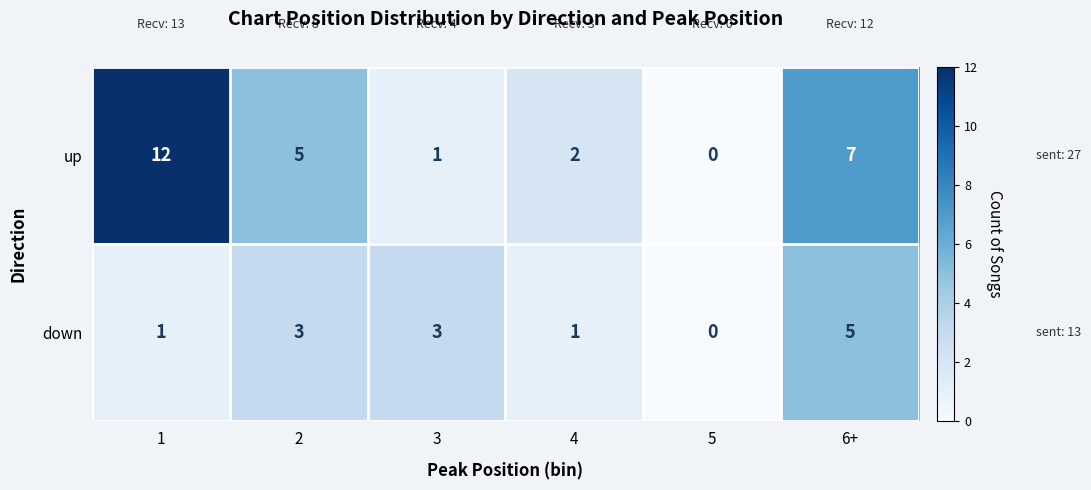

Count the number of data series in this chart.

2